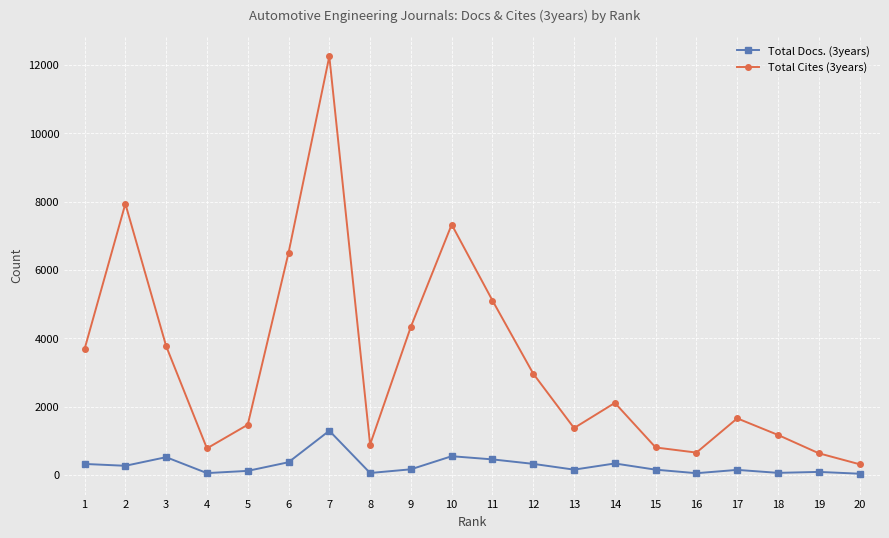

What is the sum of all Total Cites (3years) values?

65727